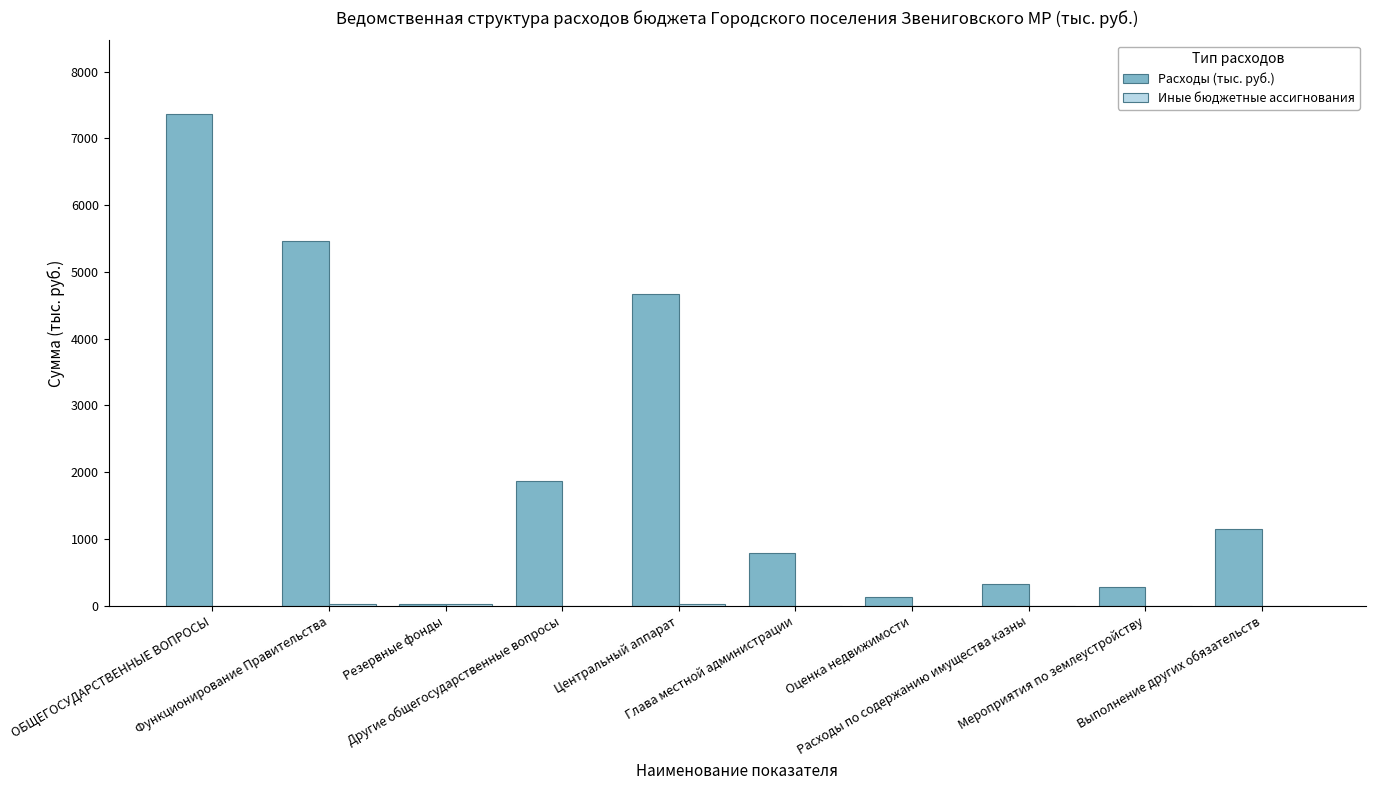

What is the spread (max minus min) of values at Центральный аппарат?

4649.9